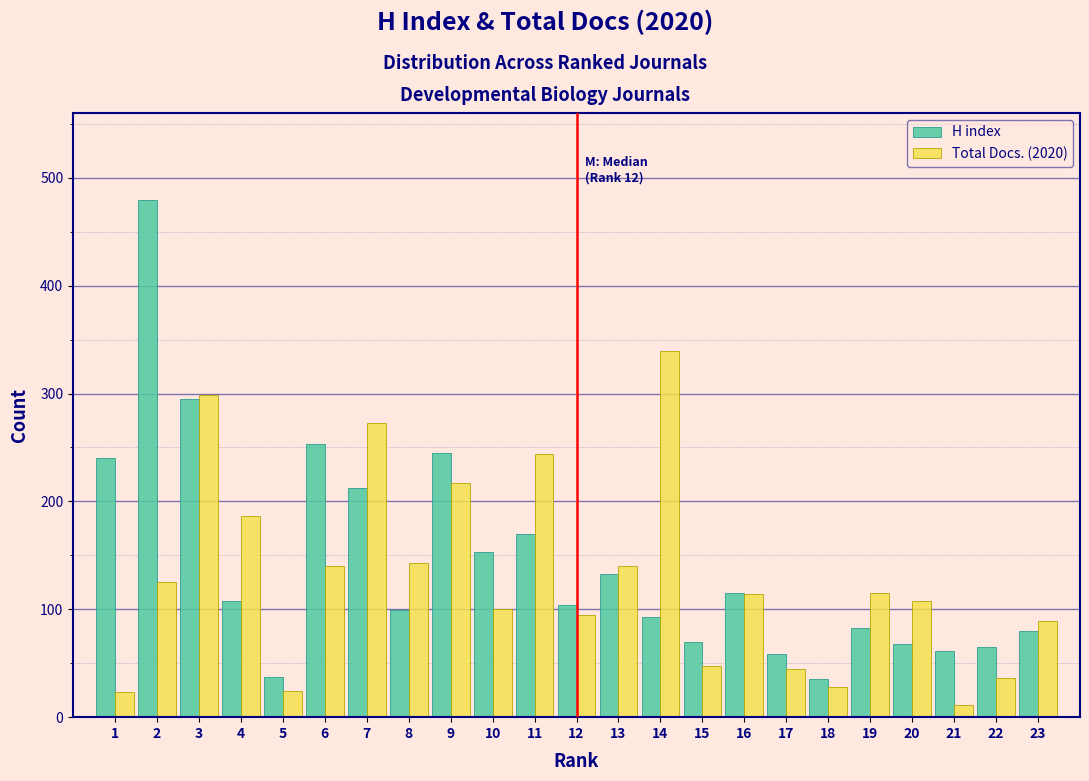

What is the highest value of the H index series?

479